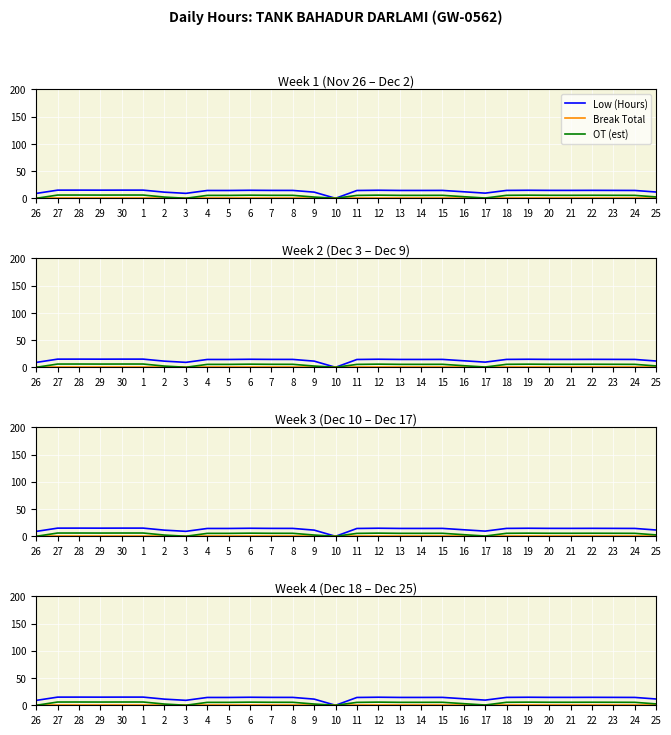

What is the total value across all series at 16?

14.9